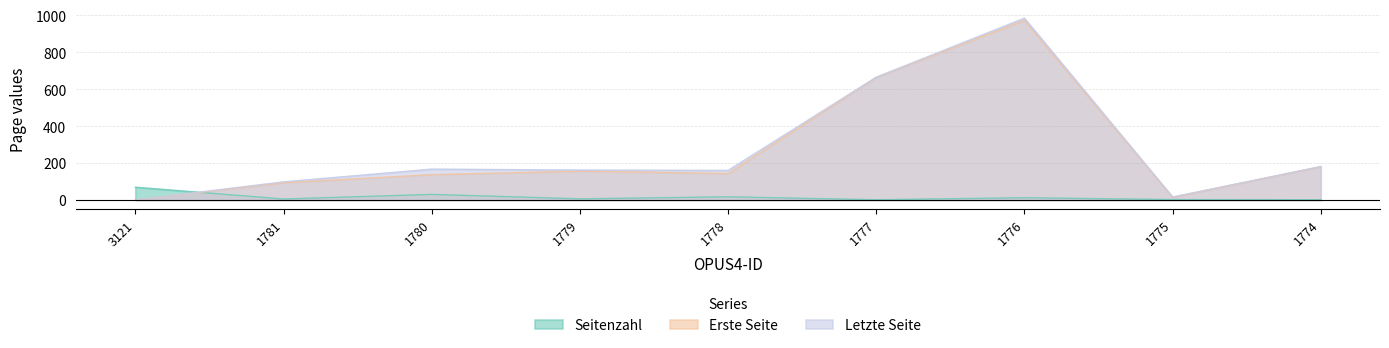

At which label is Seitenzahl closest to 35?

1780